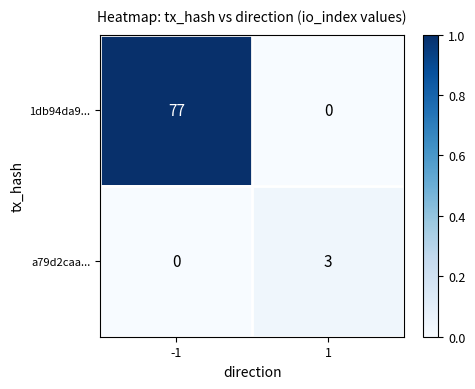

Which series changed the most between -1 and 1?

1db94da9...